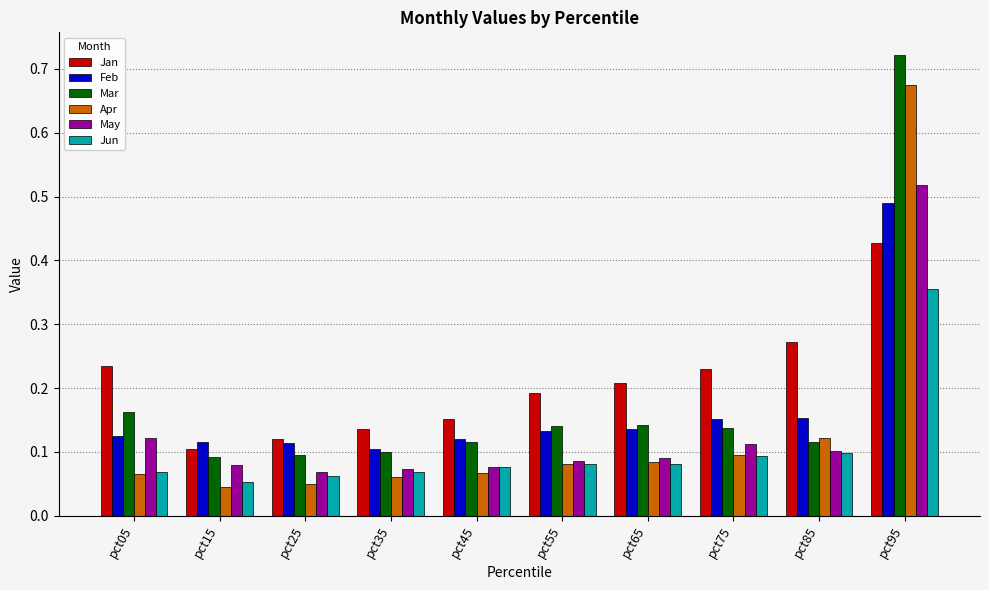

What is the sum of all Jun values?

1.0